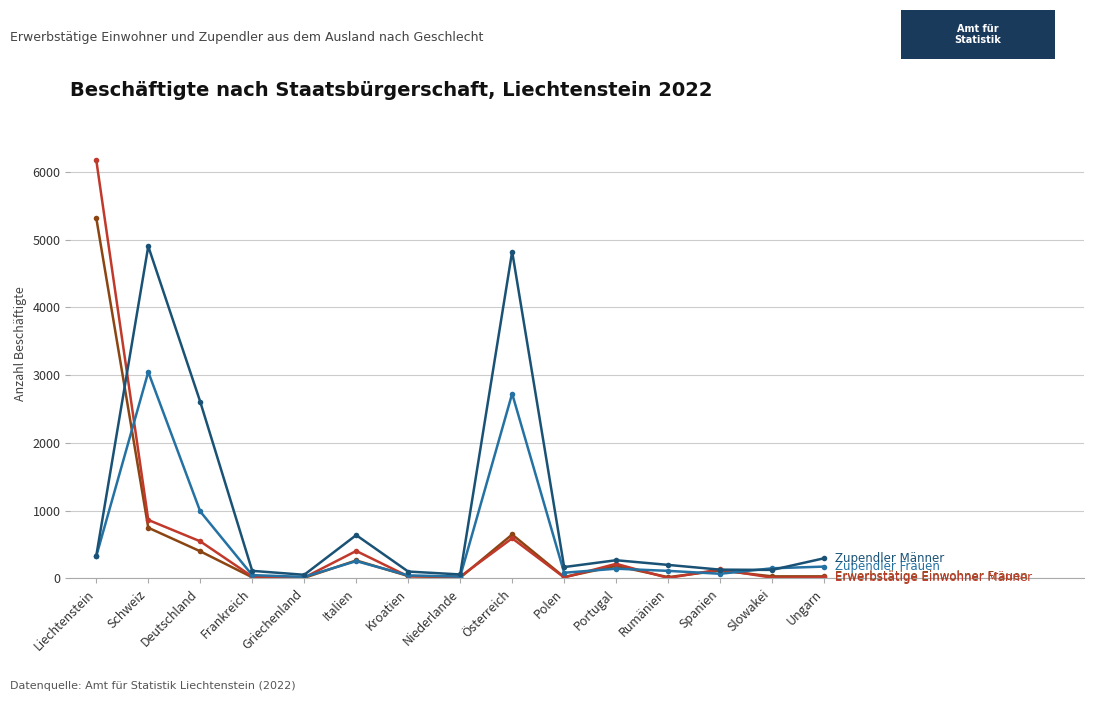

At which category is the sum across all series the highest?

Liechtenstein